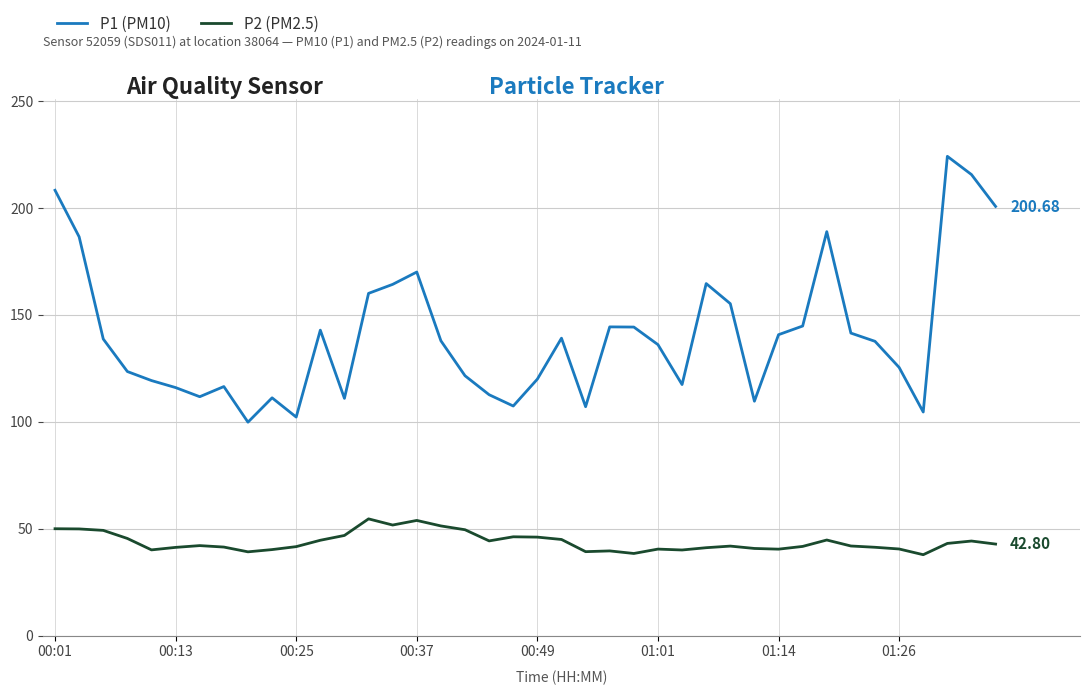

Is this an area chart (filled region under the line)?

No